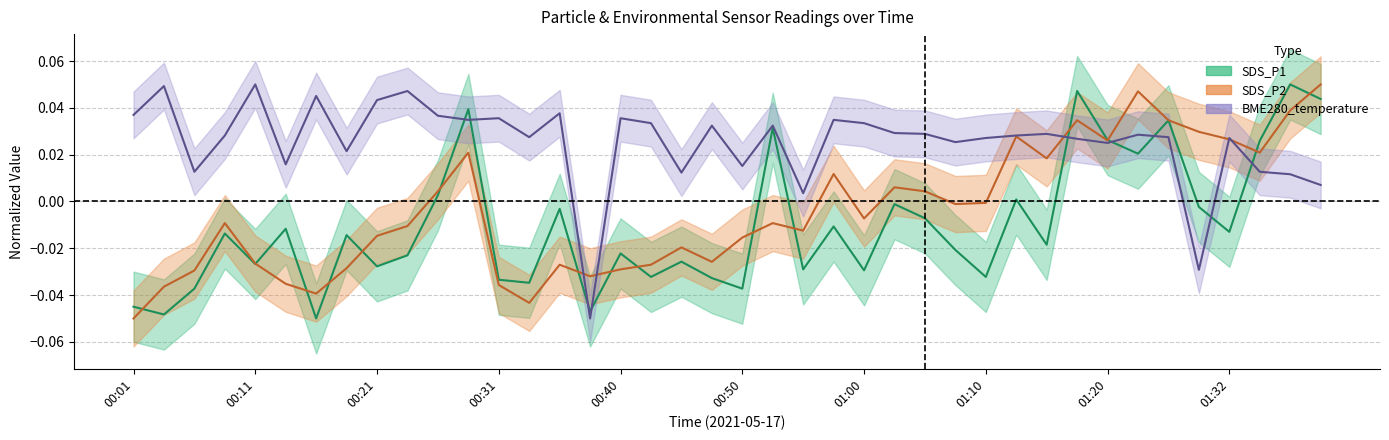

Does the chart have visible grid lines?

Yes